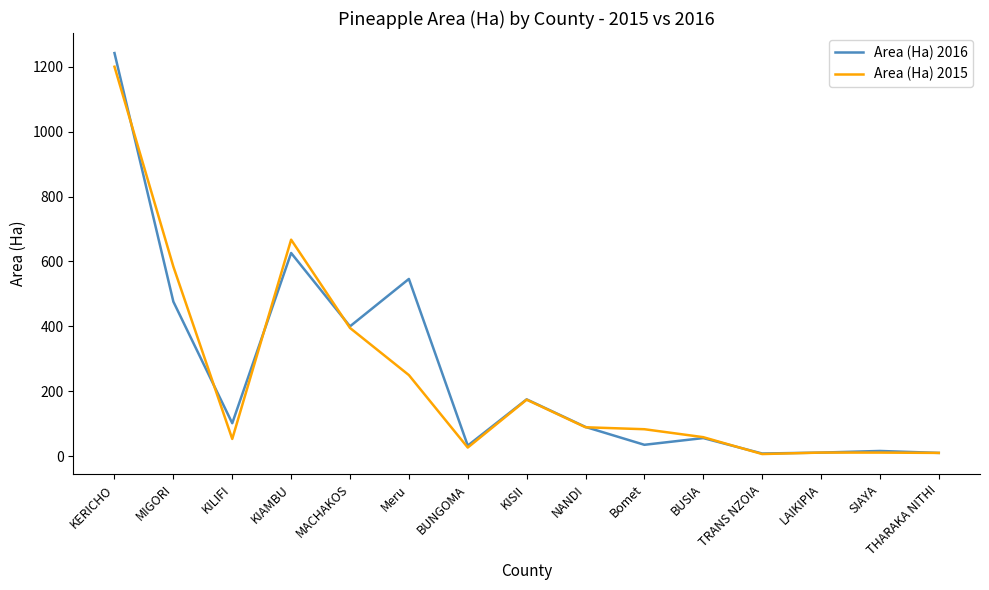

At which label is Area (Ha) 2016 closest to 625?

KIAMBU